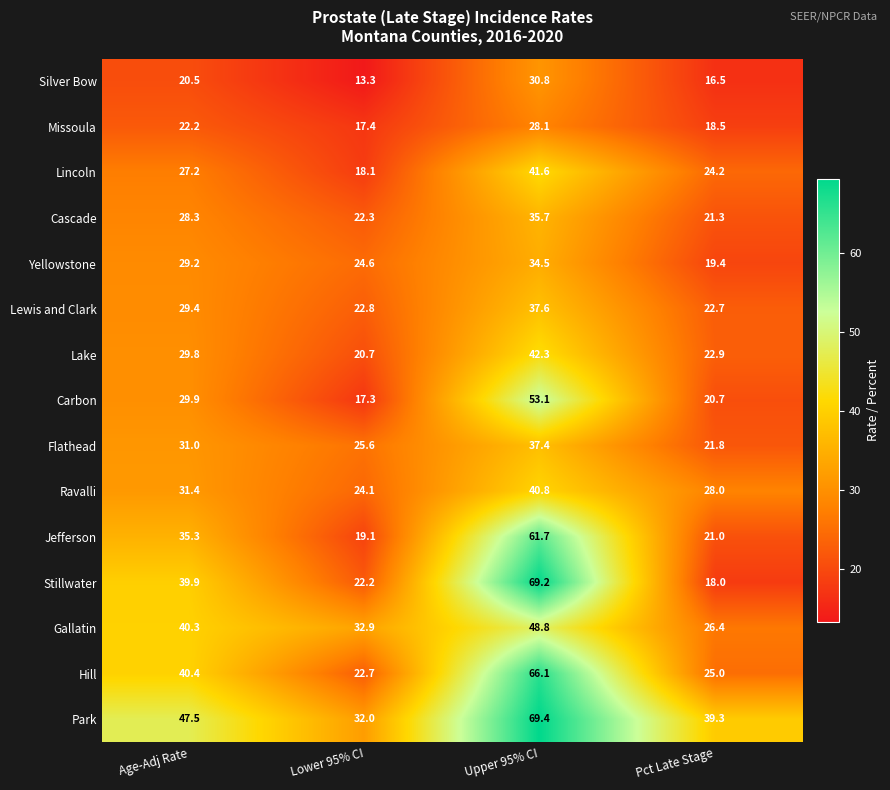

How many data points does each series have?

4